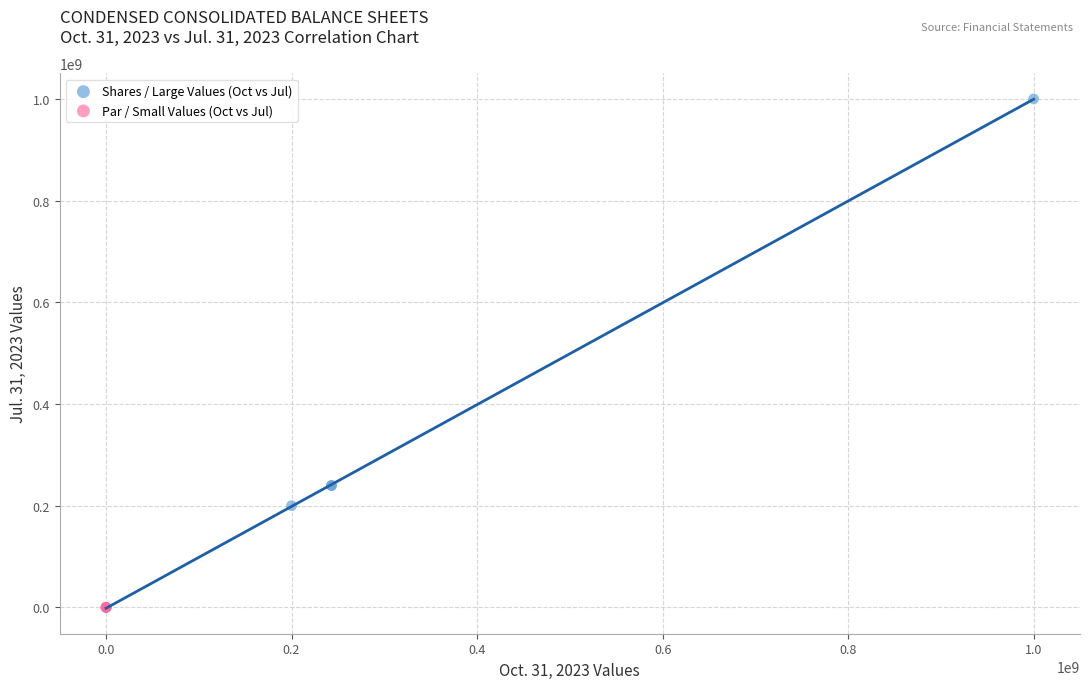

Which series has the widest spread of Y values?

Shares / Large Values (Oct vs Jul)